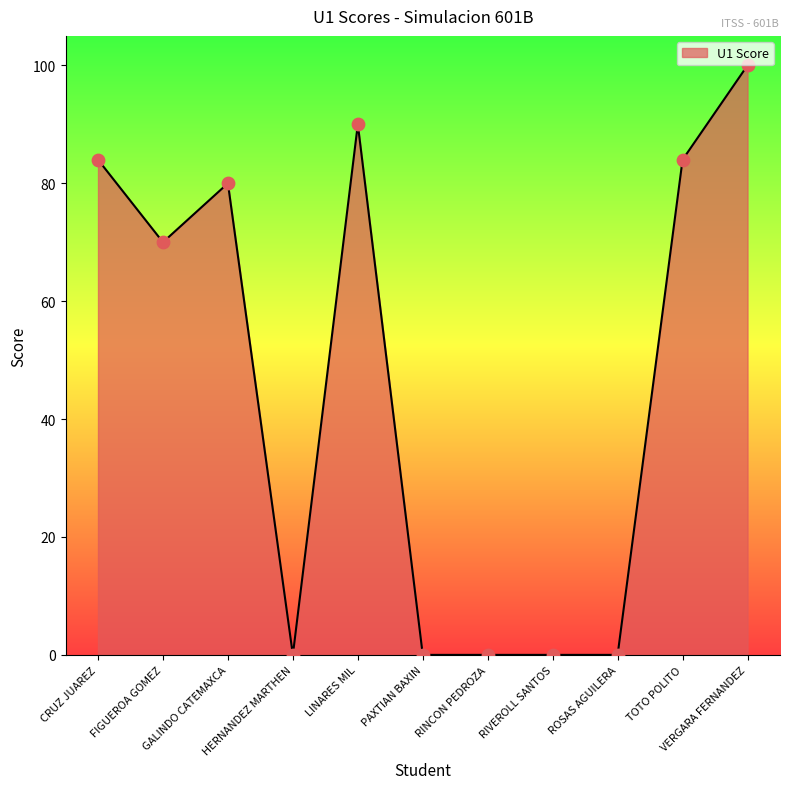

What is the change in value from FIGUEROA GOMEZ to RINCON PEDROZA?

-70